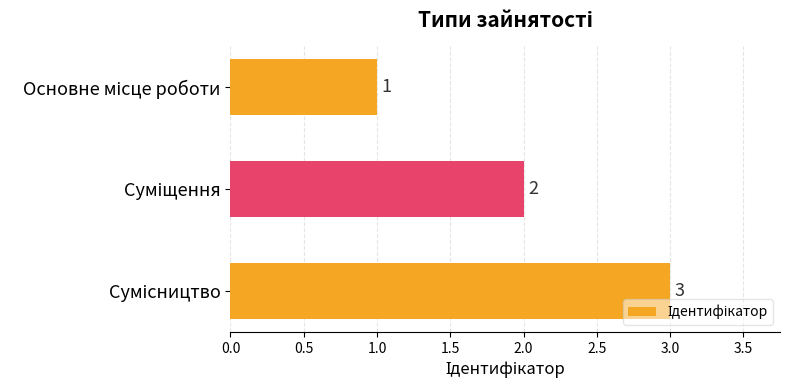

How many values are between 1 and 3?

3